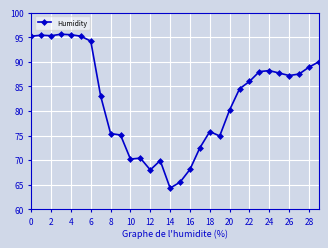

True or false: there are more than 2 points higher than both neighbors.

True